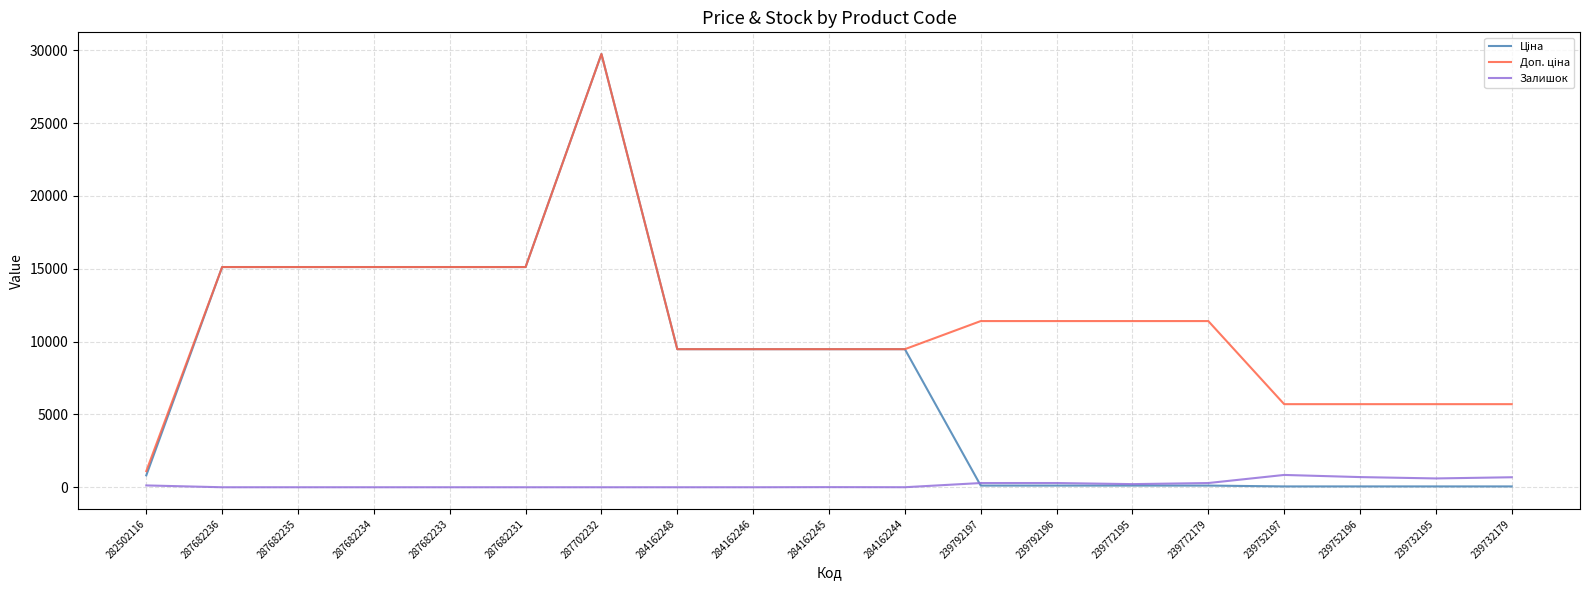

What is the difference between the highest and lowest values at 287682234?

15120.0